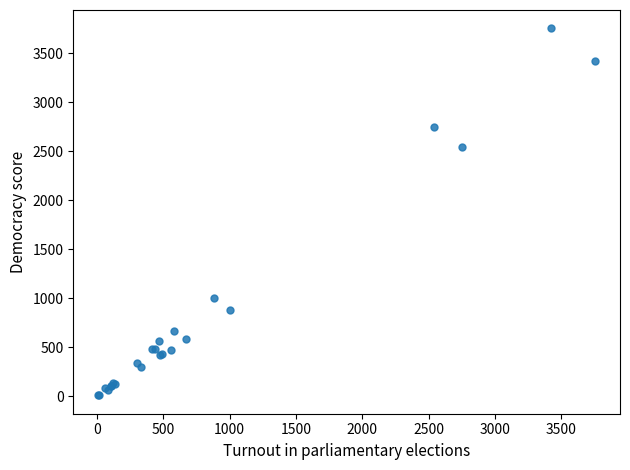

What Y value in the scatter plot is closest to 1882?

2544.2